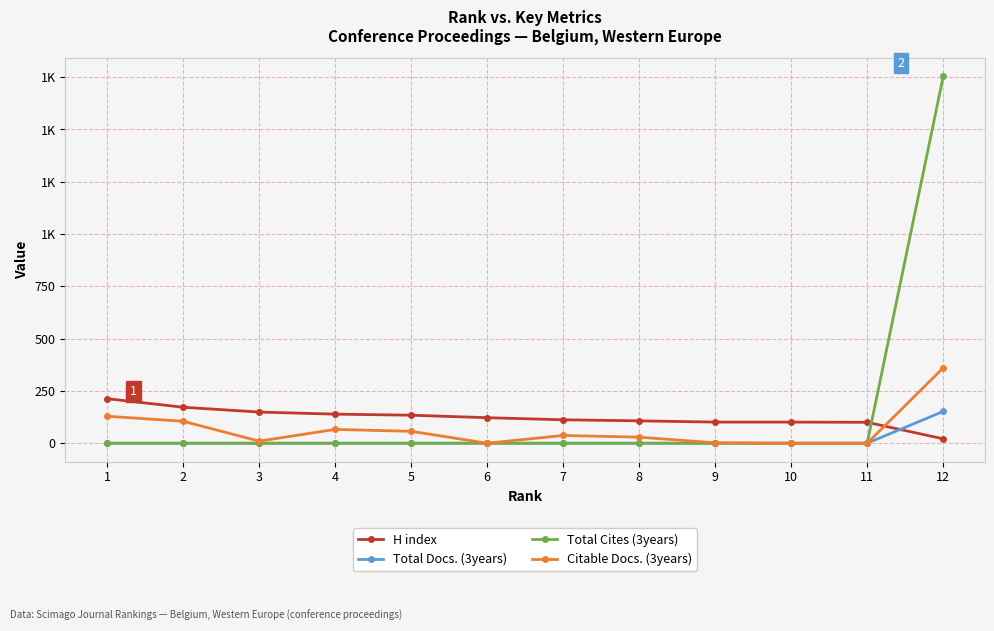

What are all the series names shown in the legend?

H index, Total Docs. (3years), Total Cites (3years), Citable Docs. (3years)